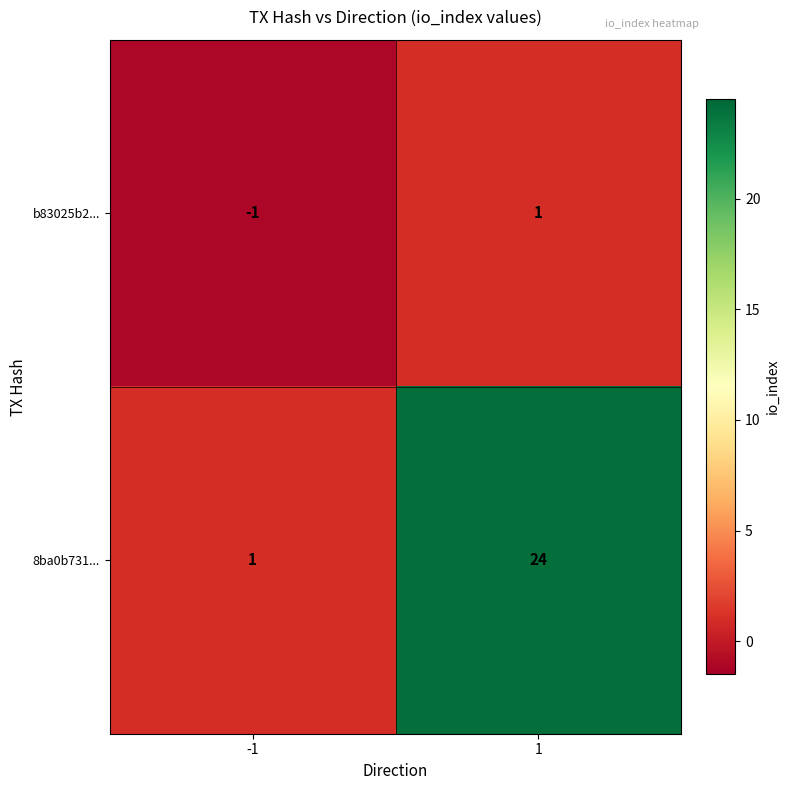

List the series in order of their overall mean, highest first.

8ba0b731..., b83025b2...